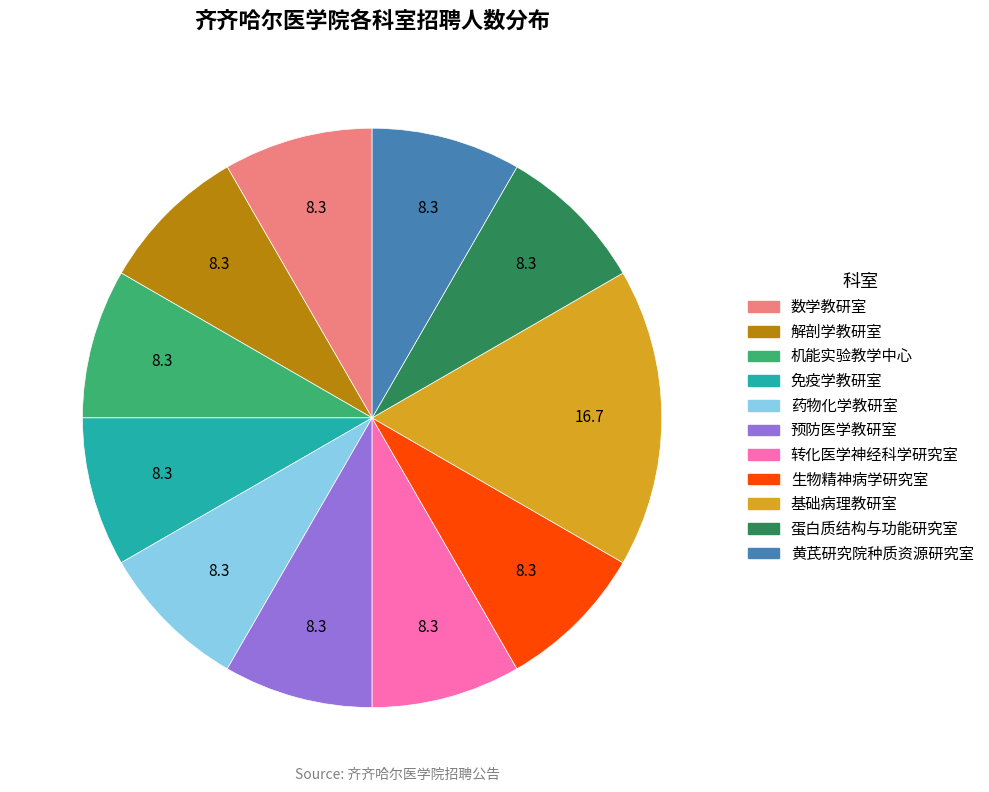

Is it true that 免疫学教研室 is 19% of the pie?

False